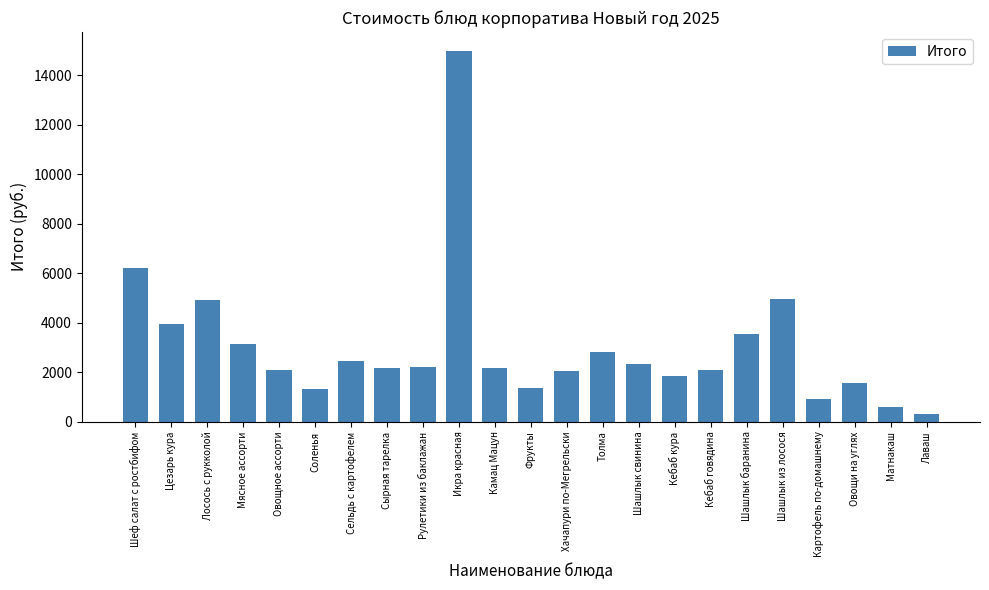

What is the ratio of the value at Сырная тарелка to the value at Икра красная?

0.1